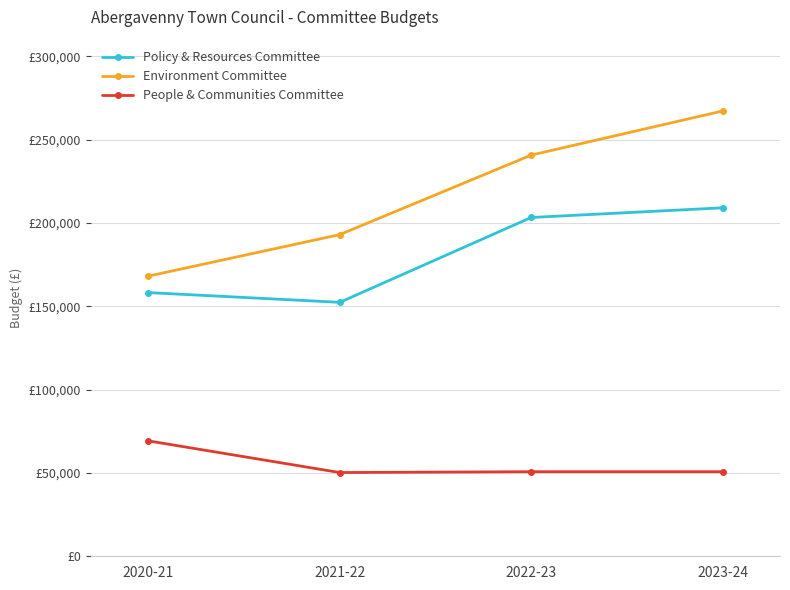

Which series has the largest total across all categories?

Environment Committee